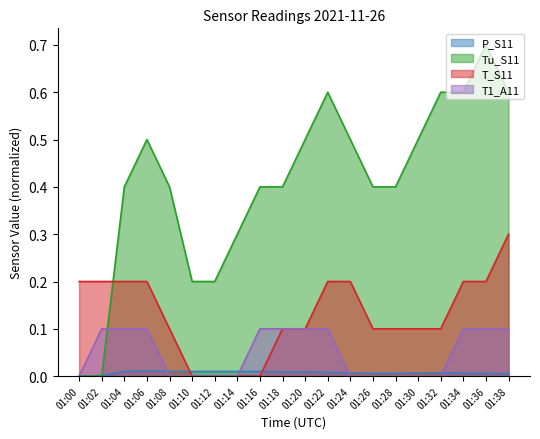

The value of P_S11 at 01:00 is 0.0. True or false?

True